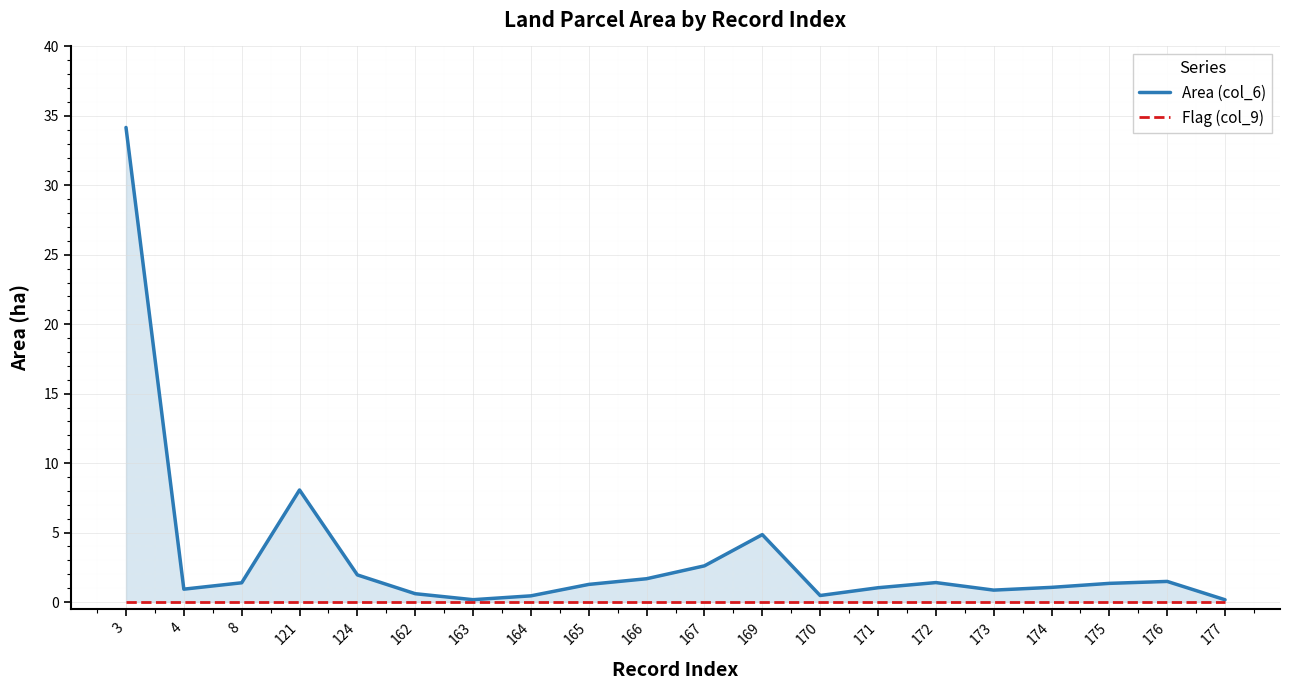

Is it true that Area (col_6) equals 0.2 at 163?

False